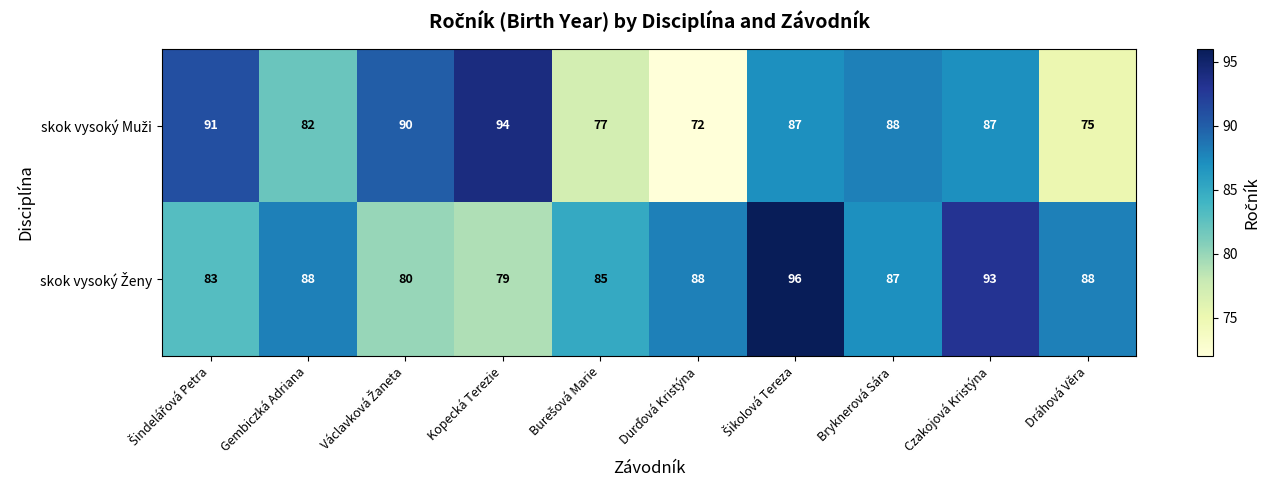

What is the difference between the highest and lowest values at Czakojová Kristýna?

6